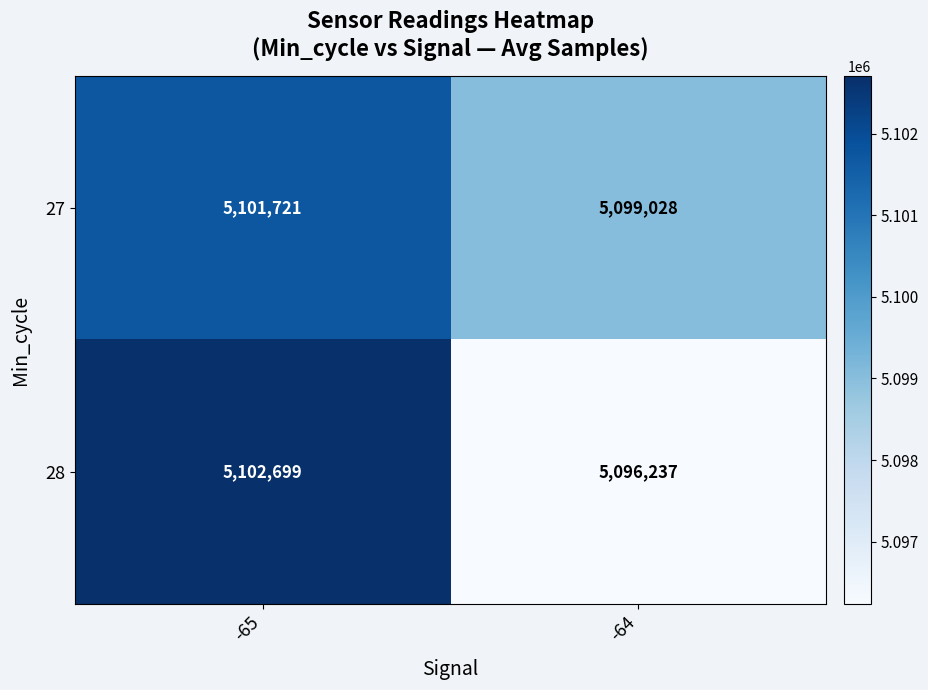

What is the difference between the highest and lowest values at -65?

978